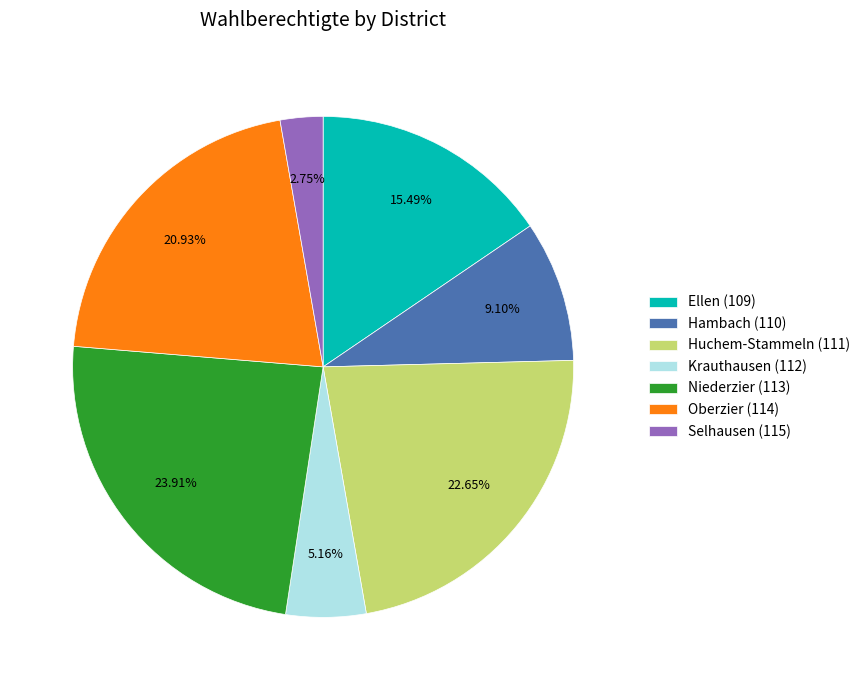

Combined, do Krauthausen (112) and Ellen (109) account for over 50%?

No